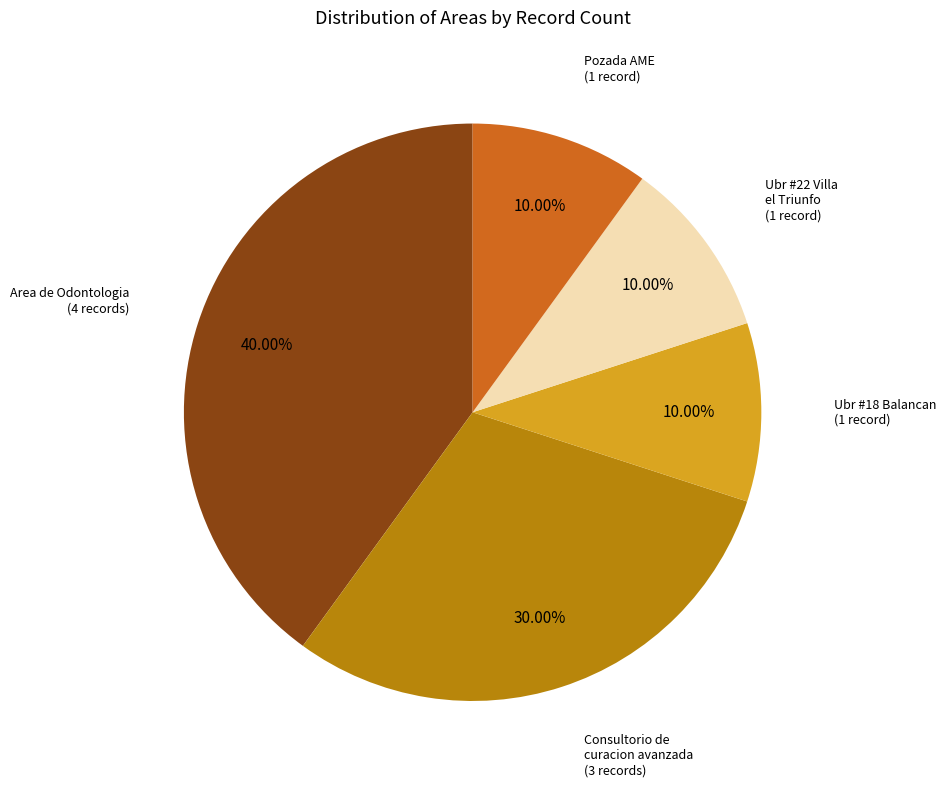

Is there a majority slice in this chart?

No